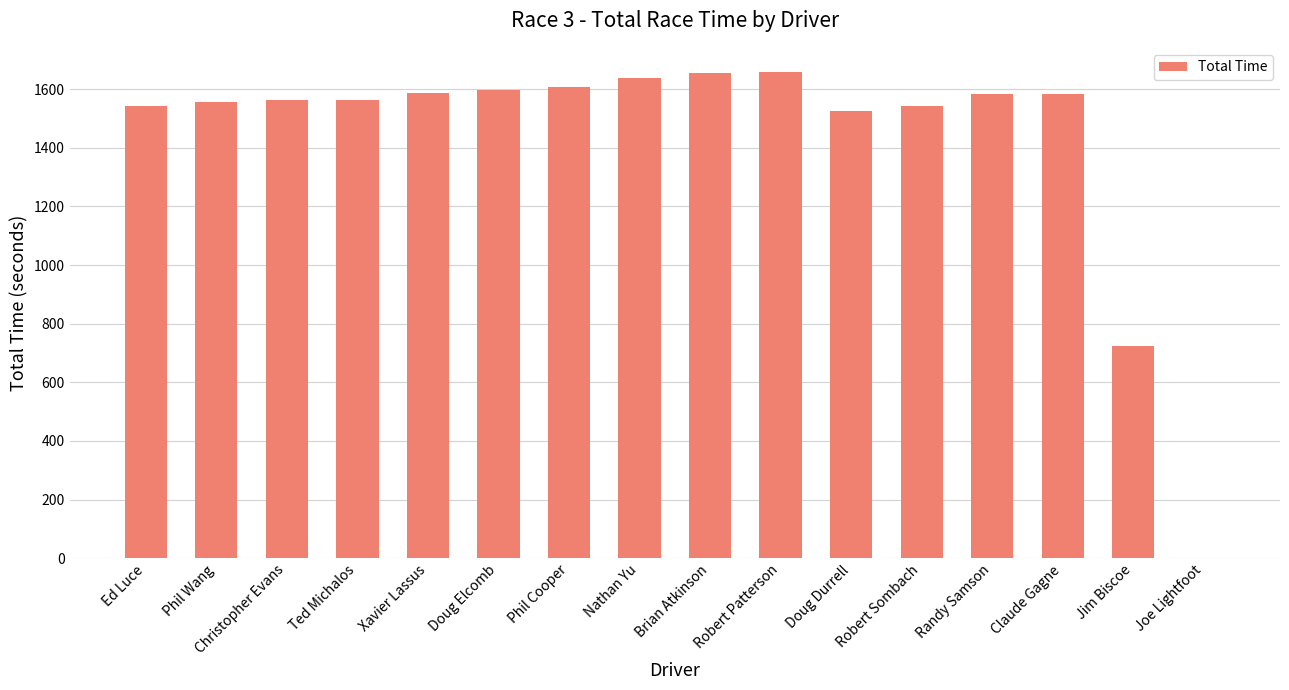

What is the sum of the values at Randy Samson and Doug Elcomb?

3180.6